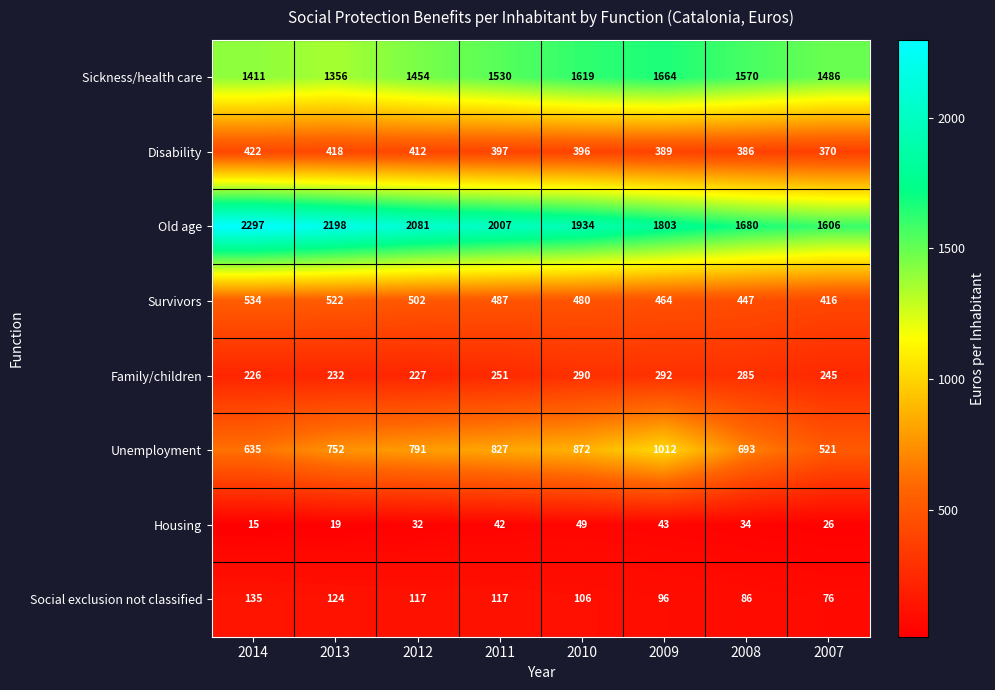

At which label is Survivors closest to 475?

2010